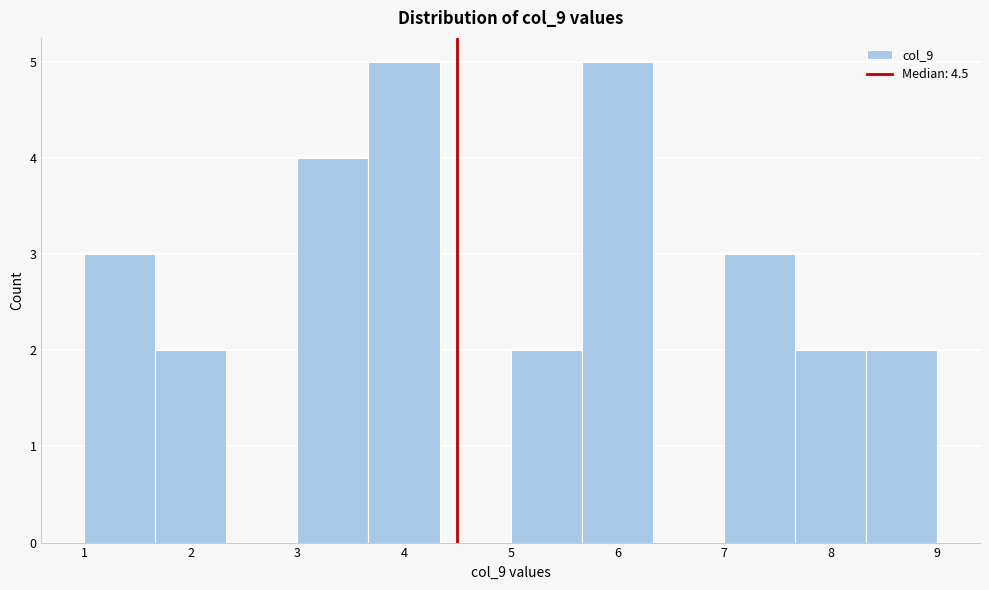

Reading left to right, transcribe this chart: for each bar, give the range it covers on the x-axis and its height. Neither the bar edges nor the heights are printed on the chart, so give them approximately, as read against the axes.

1.0 to 1.7: 3
1.7 to 2.3: 2
2.3 to 3.0: 0
3.0 to 3.7: 4
3.7 to 4.3: 5
4.3 to 5.0: 0
5.0 to 5.7: 2
5.7 to 6.3: 5
6.3 to 7.0: 0
7.0 to 7.7: 3
7.7 to 8.3: 2
8.3 to 9.0: 2